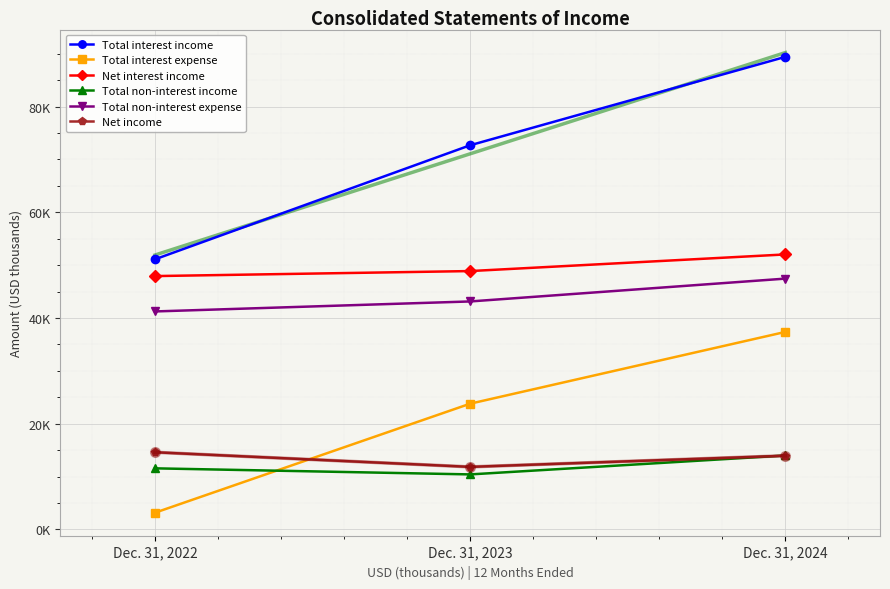

Is the value of Total interest income at Dec. 31, 2022 greater than the value of Net income at Dec. 31, 2023?

Yes